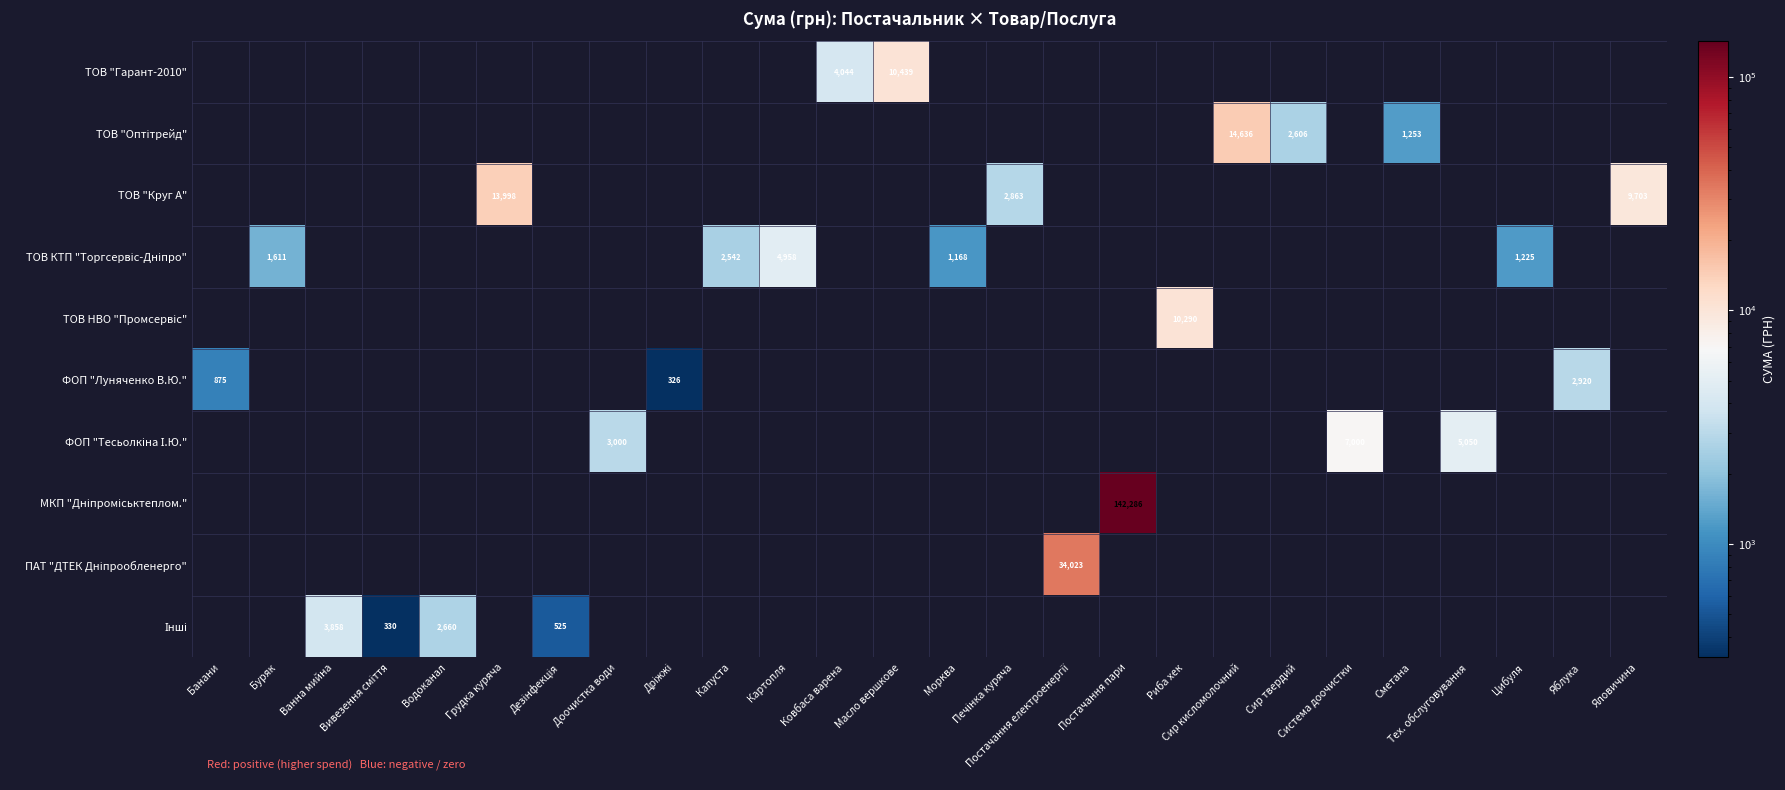

What is the difference between the highest and lowest values at Картопля?

4958.0